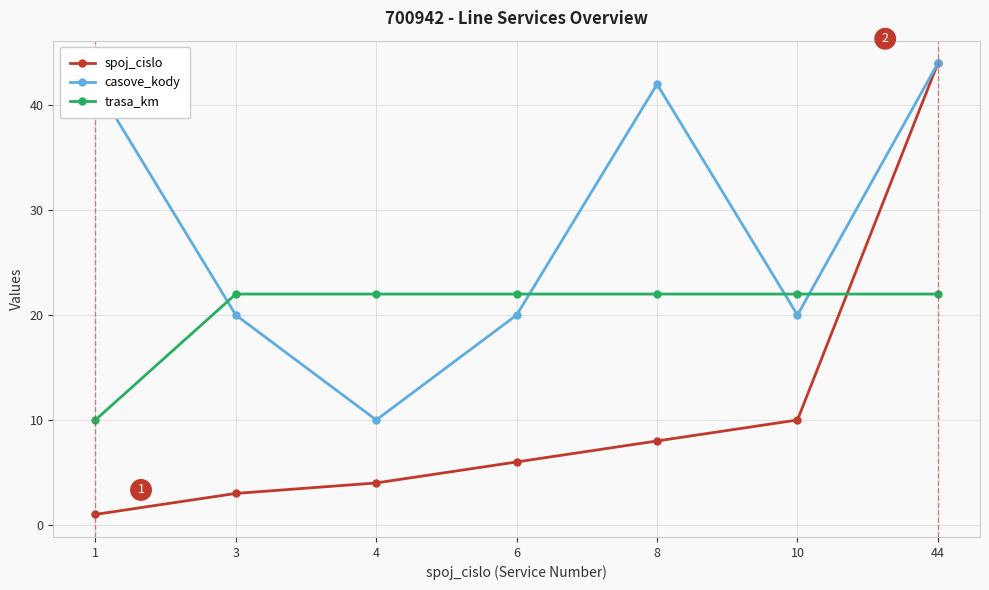

List the series in order of their overall mean, lowest first.

spoj_cislo, trasa_km, casove_kody